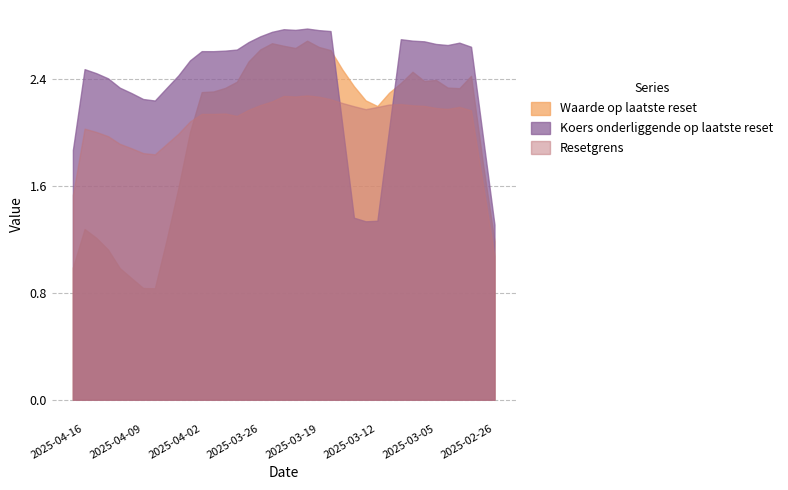

How many intersections are there between Resetgrens and Koers onderliggende op laatste reset?

2